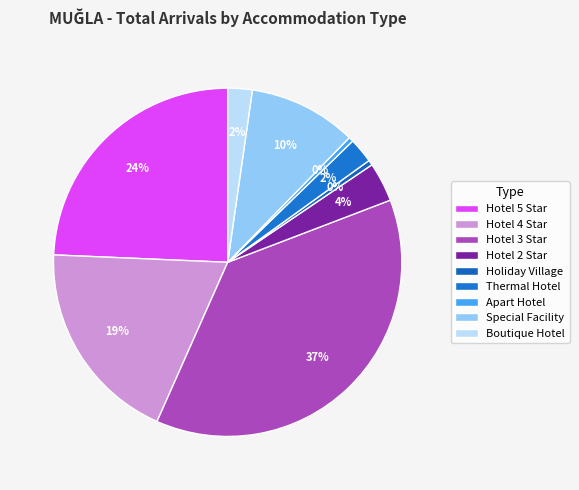

How many segments does this pie chart have?

9